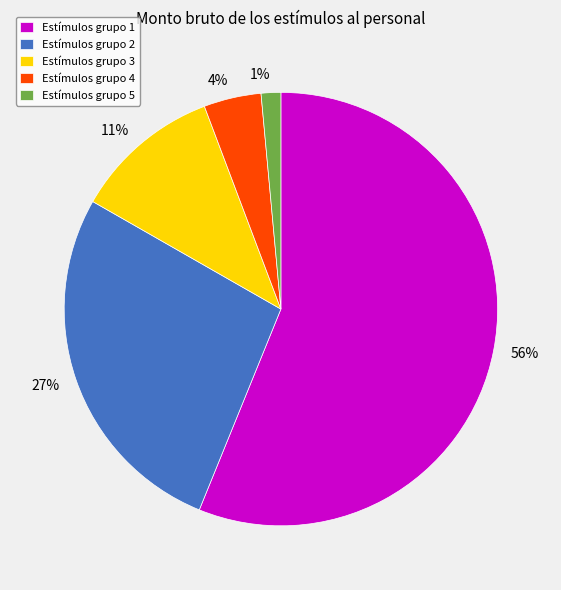

Count the number of slices in the pie.

5